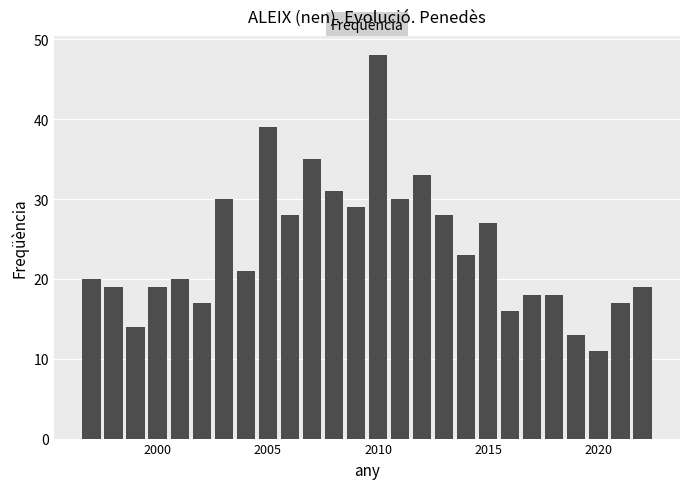

How many data points are less than 21?

13